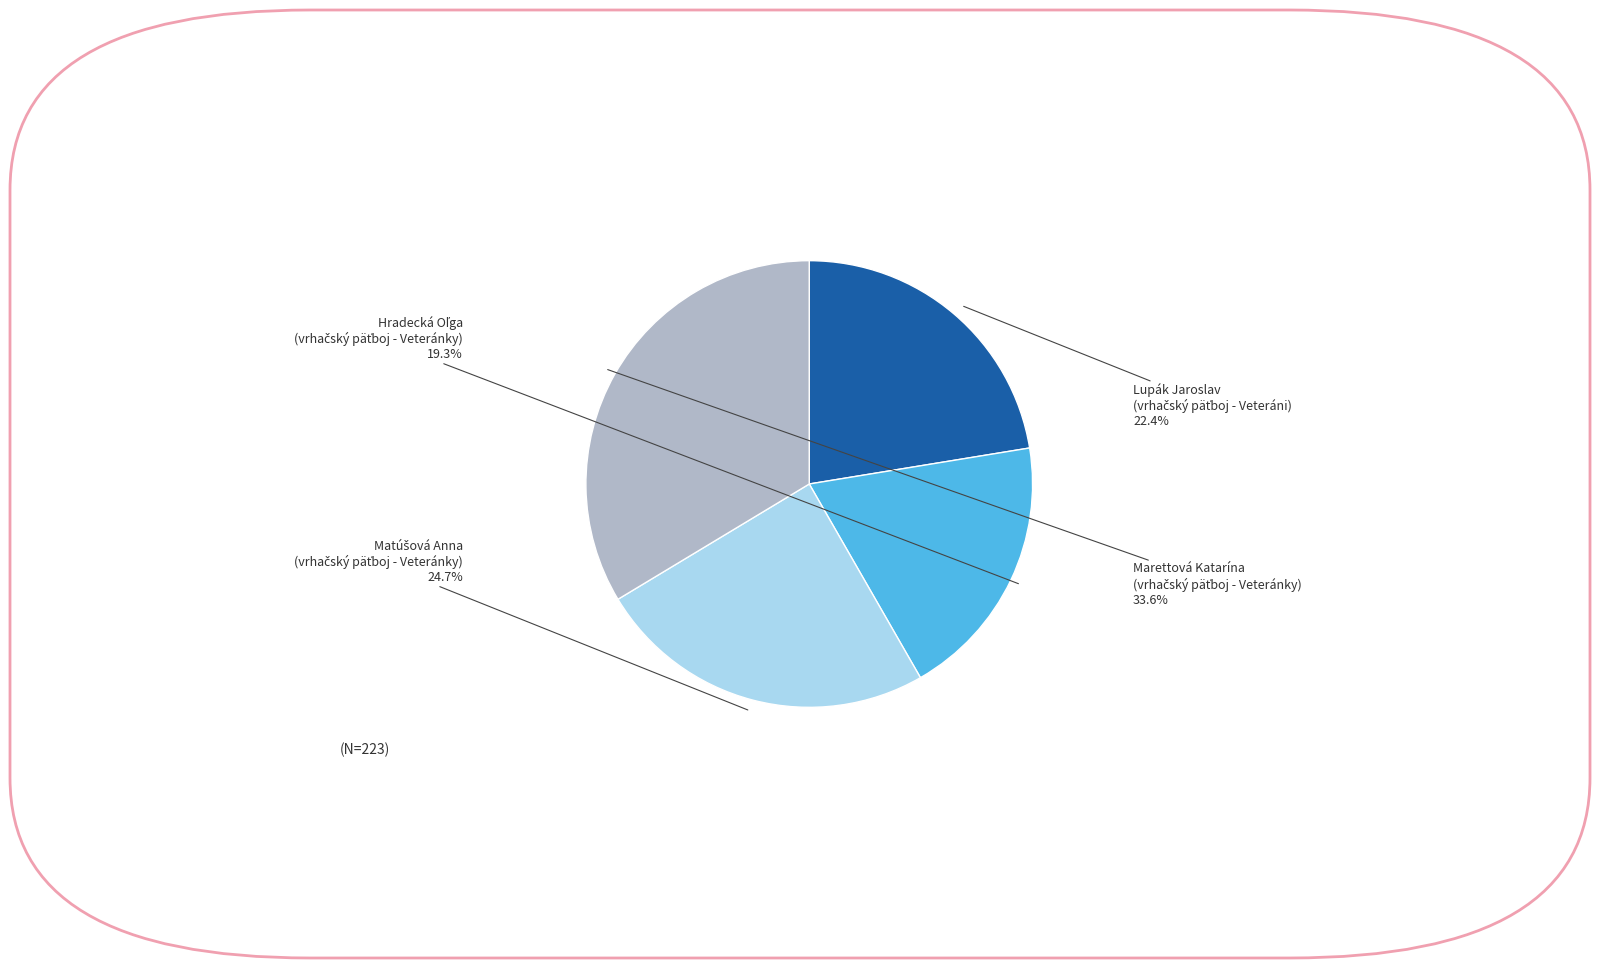

Is there any slice that represents more than half of the pie?

No